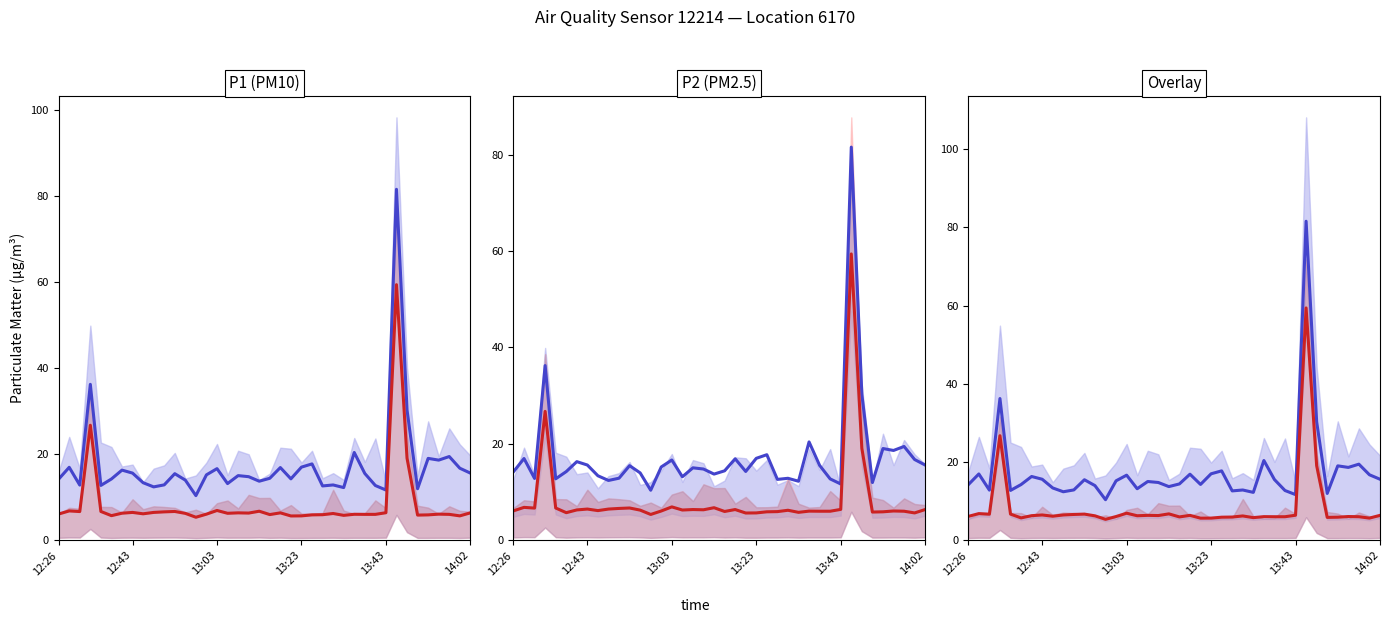

At 13:43, list the series in order from largest to smallest.

P1, P2